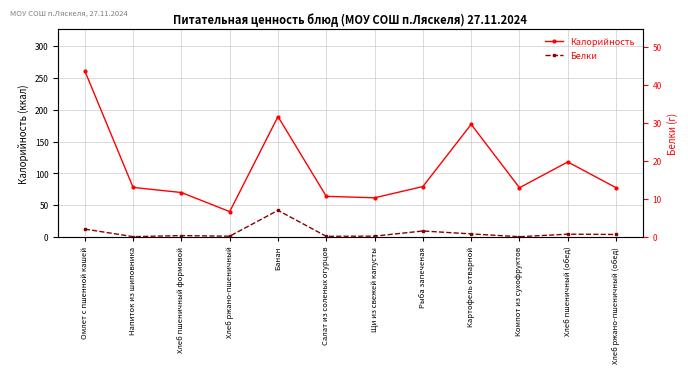

Which series changed the most between Щи из свежей капусты and Компот из сухофруктов?

Калорийность